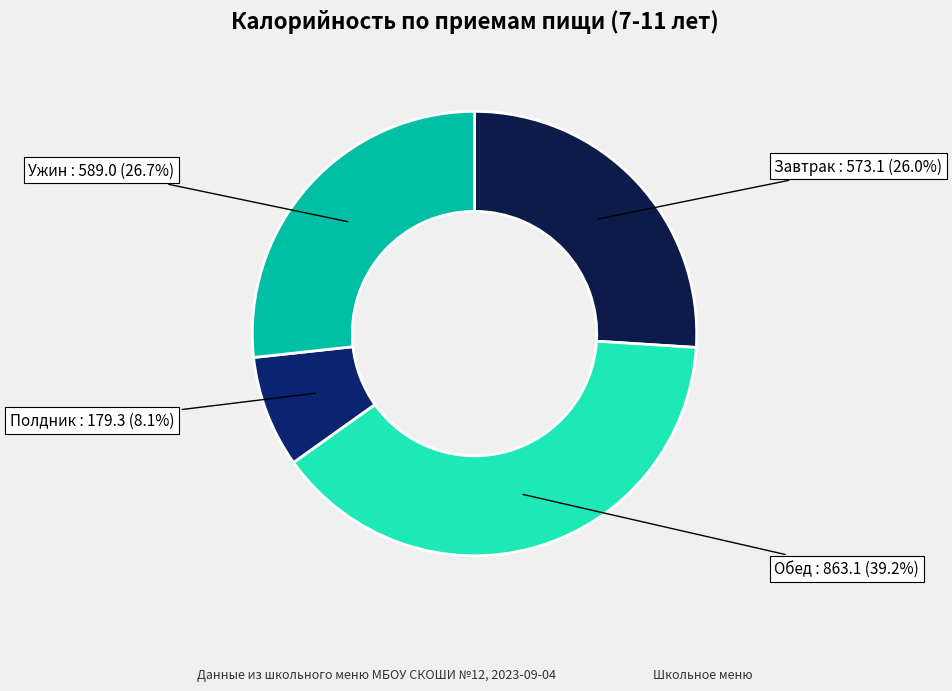

To the nearest percent, what is the difference between the largest and smallest slice percentages?

31%